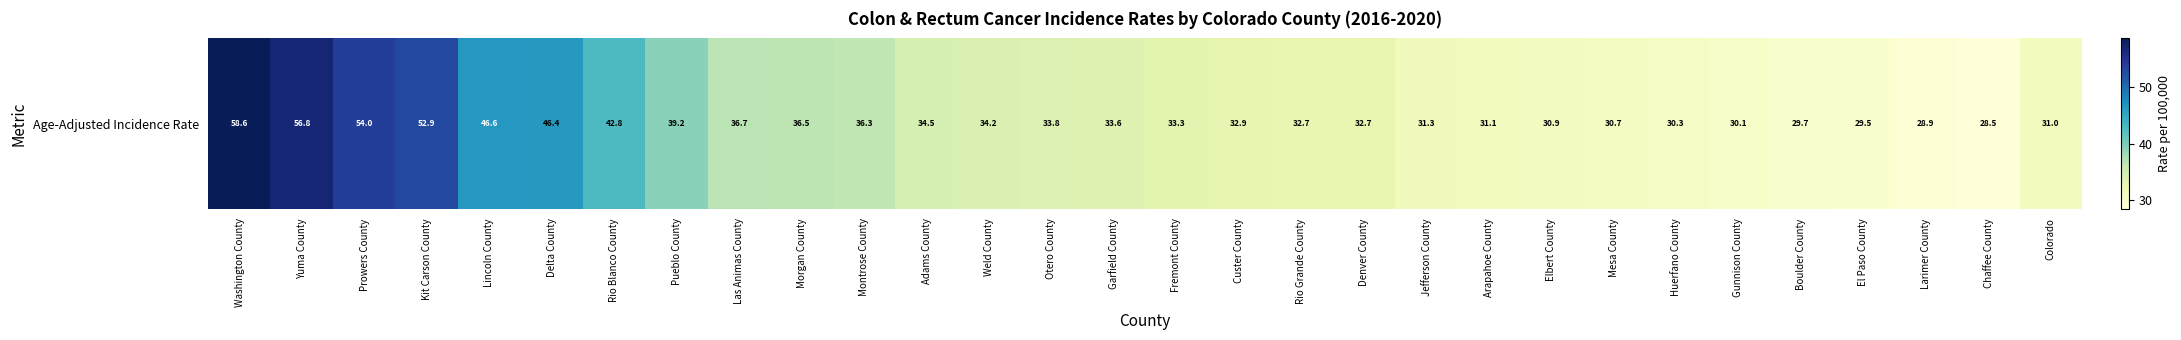

Reading right to left, list all the values displayed in this chart.

Colorado=31.0	Chaffee County=28.5	Larimer County=28.9	El Paso County=29.5	Boulder County=29.7	Gunnison County=30.1	Huerfano County=30.3	Mesa County=30.7	Elbert County=30.9	Arapahoe County=31.1	Jefferson County=31.3	Denver County=32.7	Rio Grande County=32.7	Custer County=32.9	Fremont County=33.3	Garfield County=33.6	Otero County=33.8	Weld County=34.2	Adams County=34.5	Montrose County=36.3	Morgan County=36.5	Las Animas County=36.7	Pueblo County=39.2	Rio Blanco County=42.8	Delta County=46.4	Lincoln County=46.6	Kit Carson County=52.9	Prowers County=54.0	Yuma County=56.8	Washington County=58.6